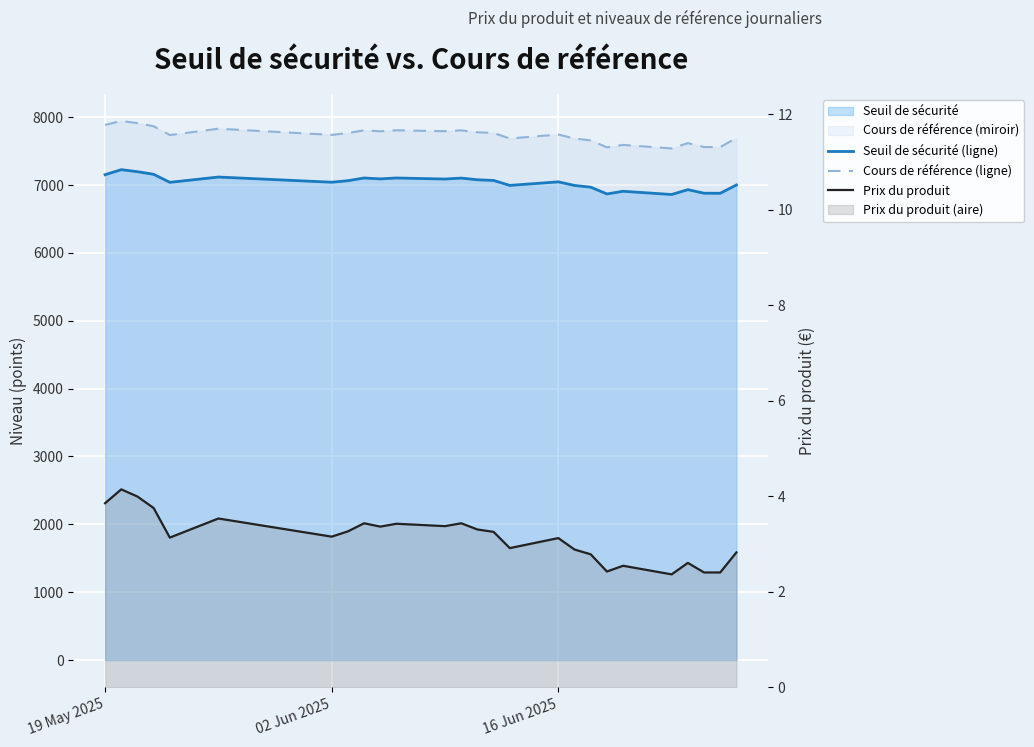

What is the minimum value for Cours de référence (ligne)?

7537.6